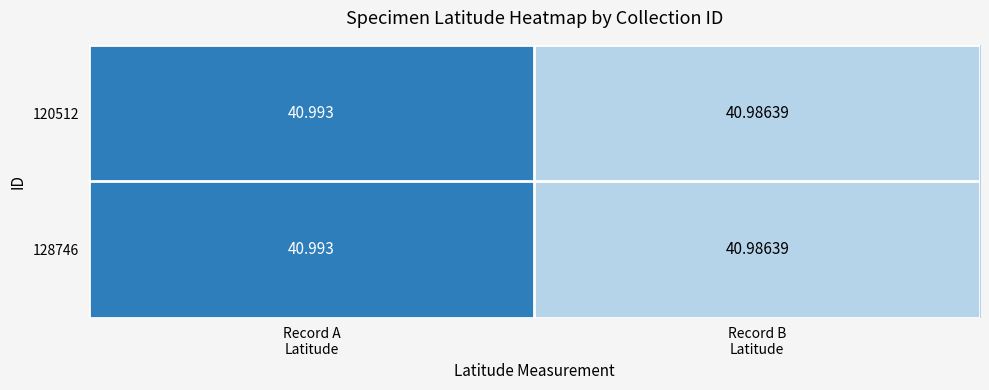

How many data points does each series have?

2